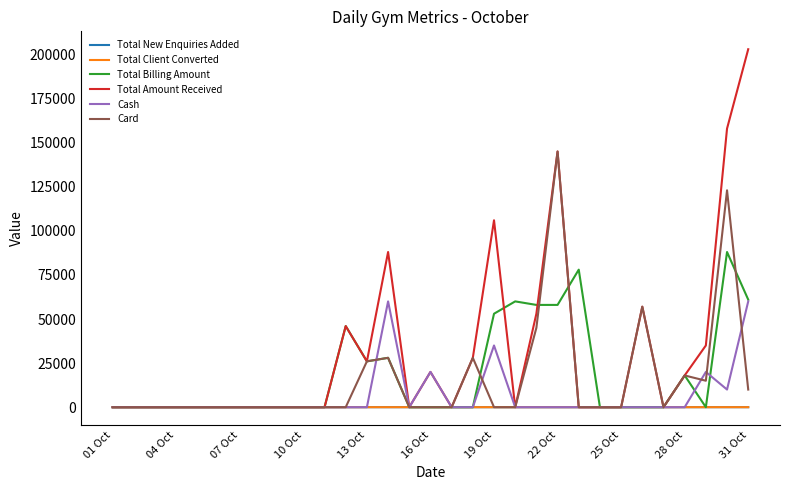

Which series has the largest range (max minus min)?

Total Amount Received